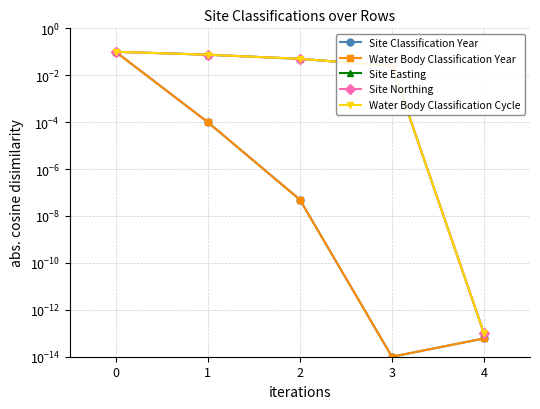

Where is the first local minimum for Site Classification Year?

3